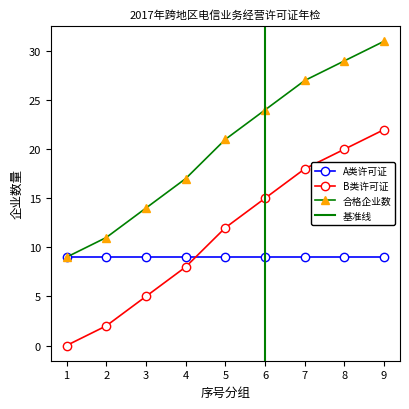

True or false: 合格企业数 has more than 0 interior local peaks.

False